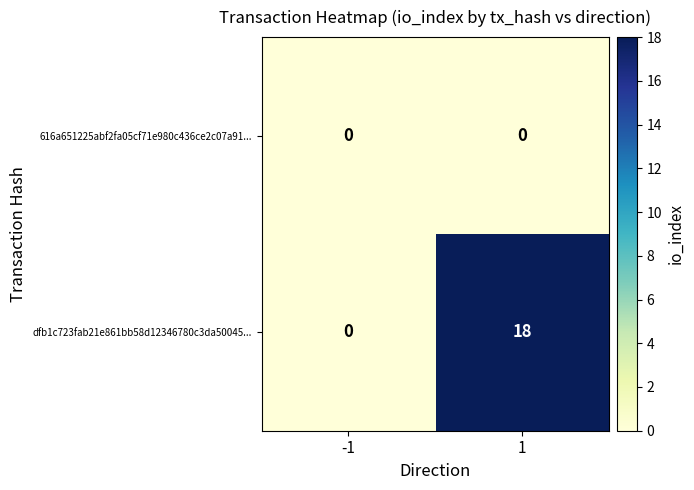

List the series in order of their peak value, lowest first.

616a651225abf2fa05cf71e980c436ce2c07a91..., dfb1c723fab21e861bb58d12346780c3da50045...